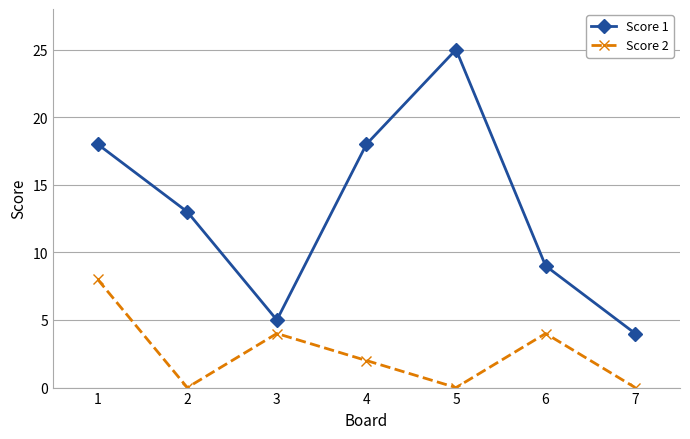

How many distinct data groups are displayed?

2